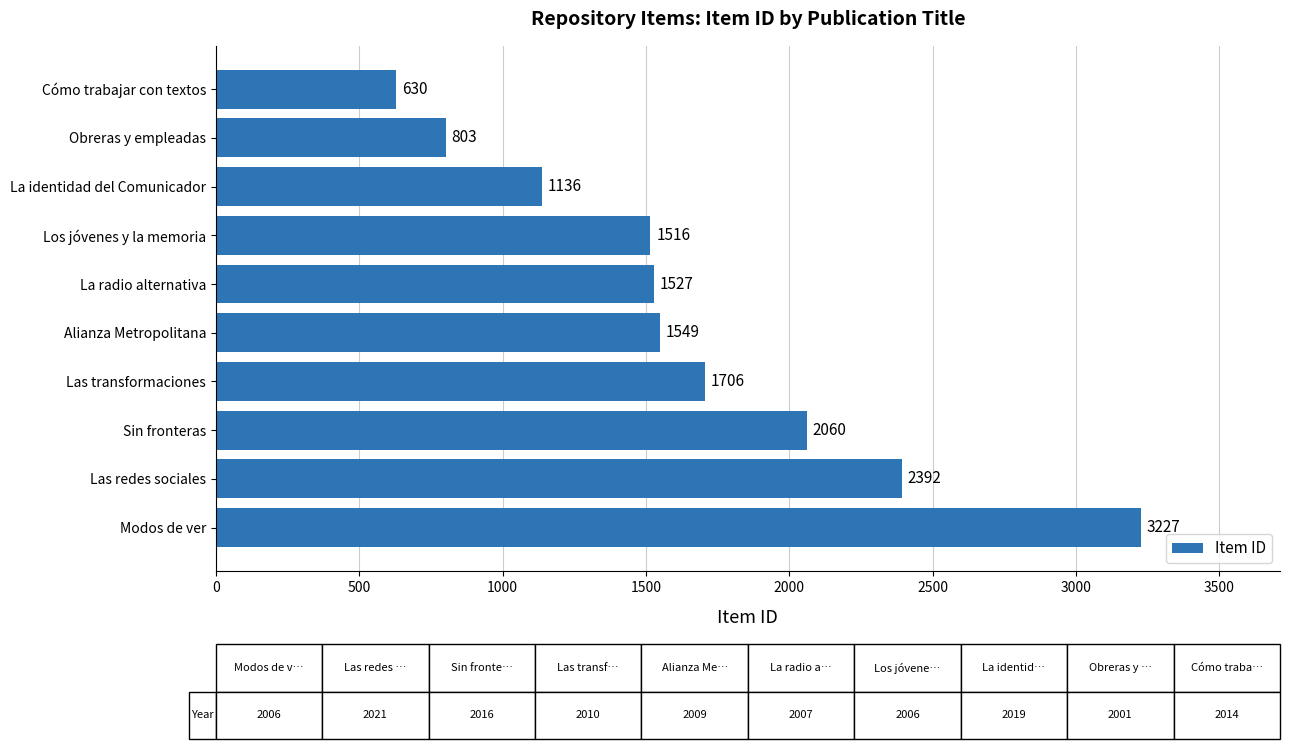

What is the greatest value displayed?

3227